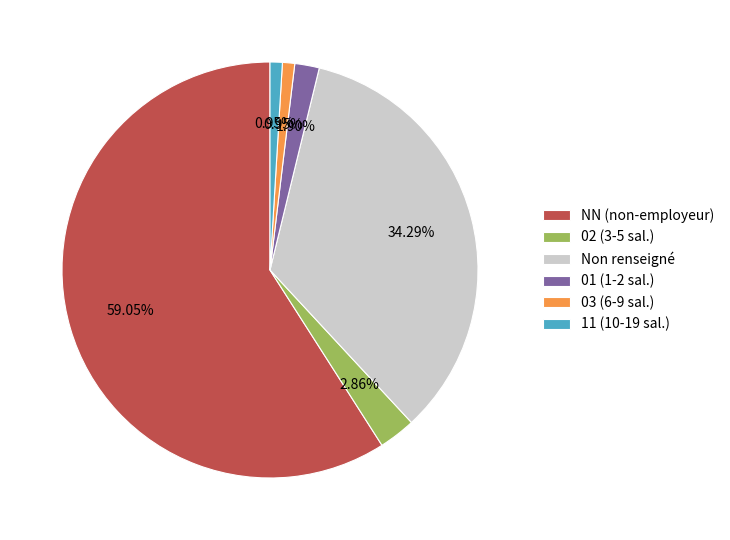

Which category has the biggest portion of the pie?

NN (non-employeur)